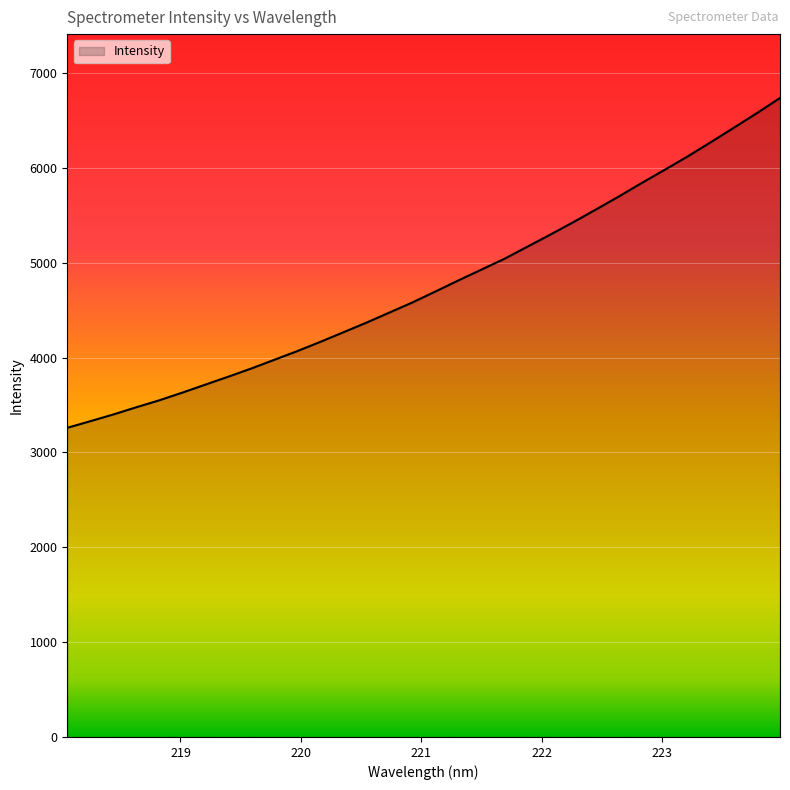

What is the minimum value shown in the chart?

3260.4